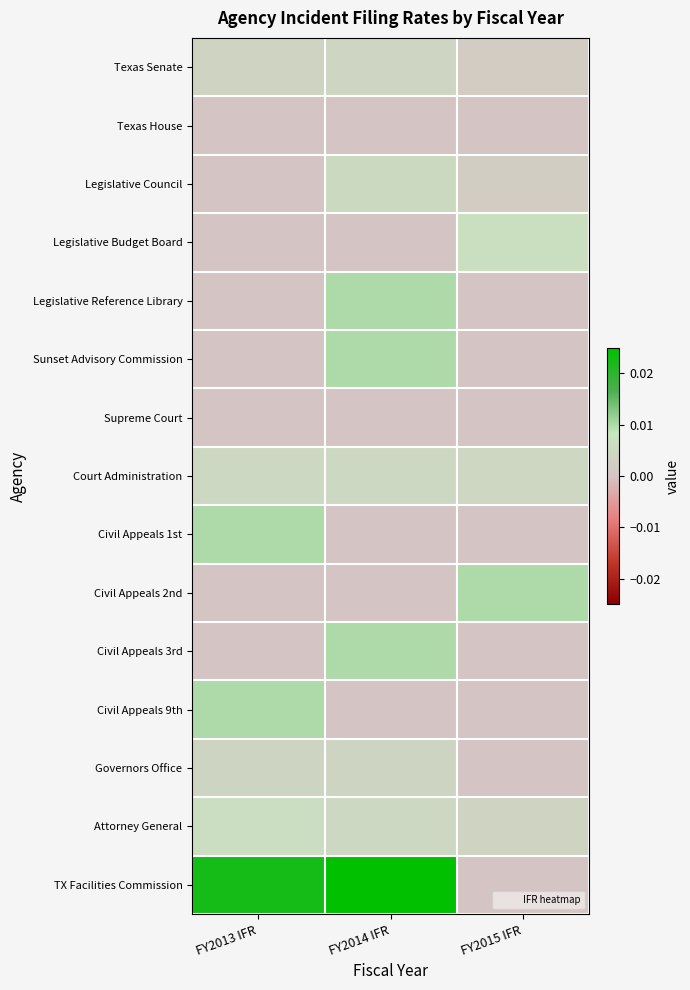

At which category is the sum across all series the highest?

FY2014 IFR